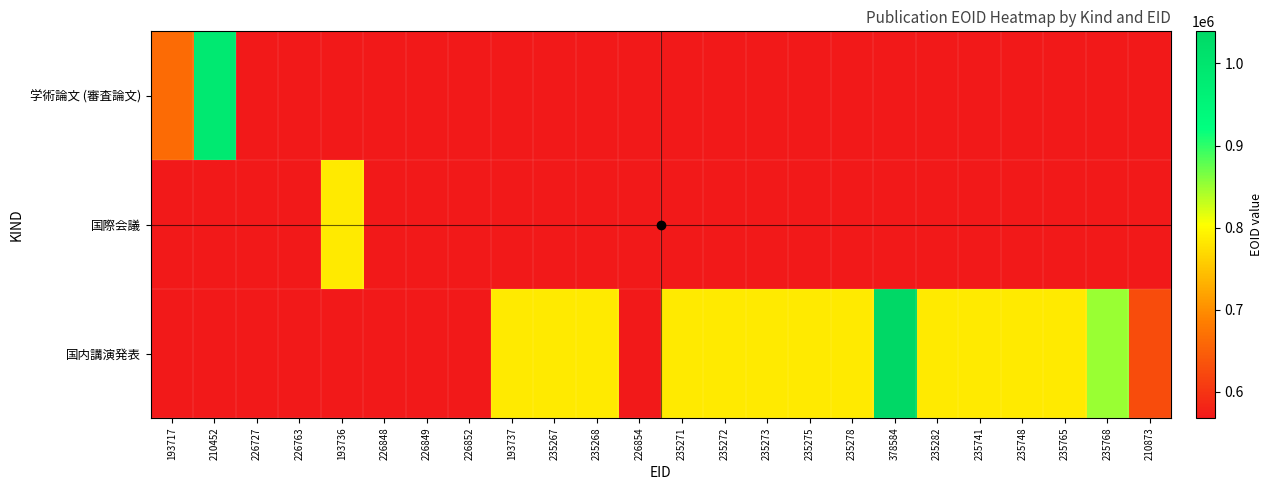

Which series has the largest range (max minus min)?

国内講演発表